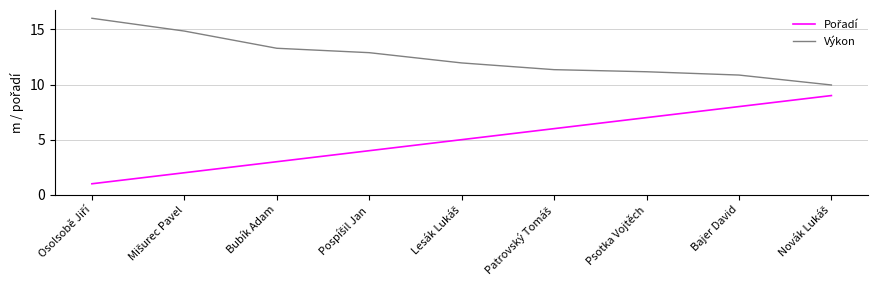

Is it true that Výkon equals 16.5 at Psotka Vojtěch?

False